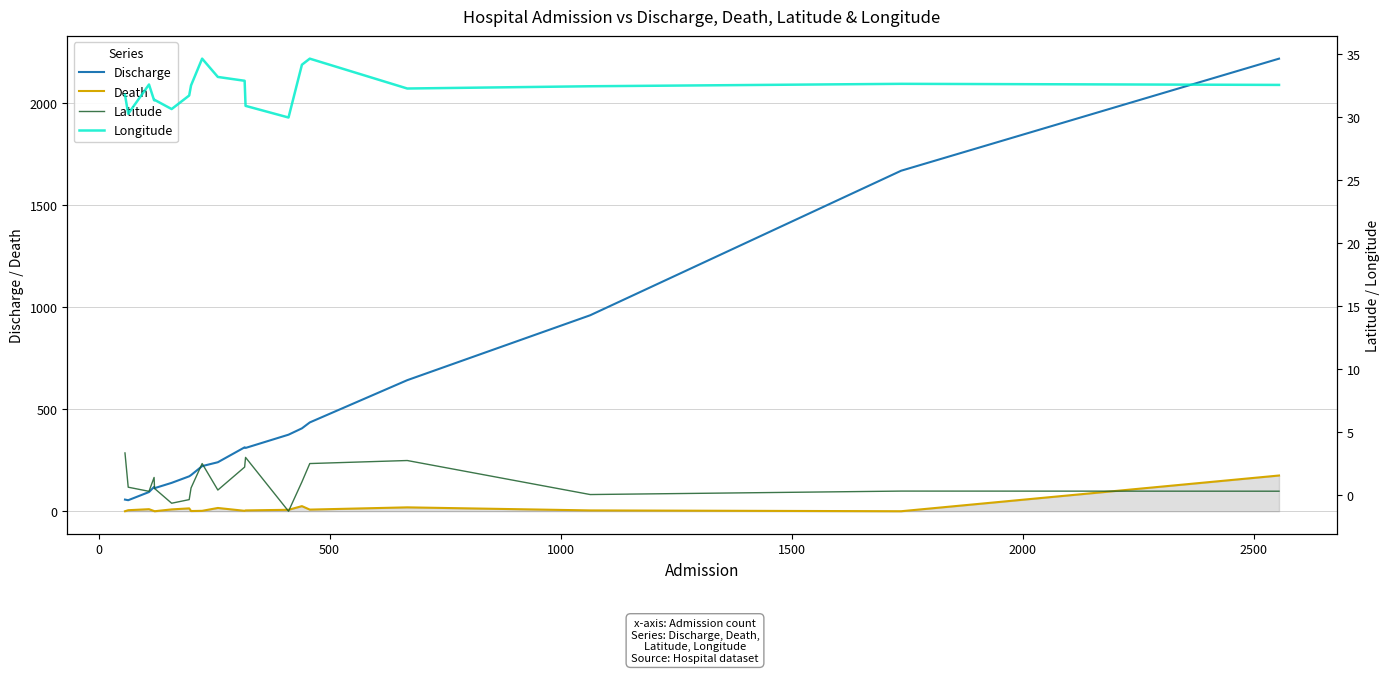

What is the highest value of the Discharge series?

2217